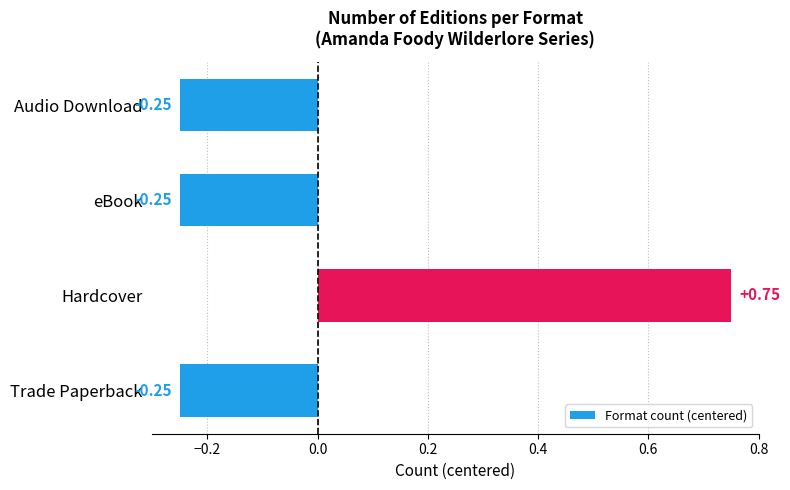

What is the sum of the values at Trade Paperback and Hardcover?

0.5